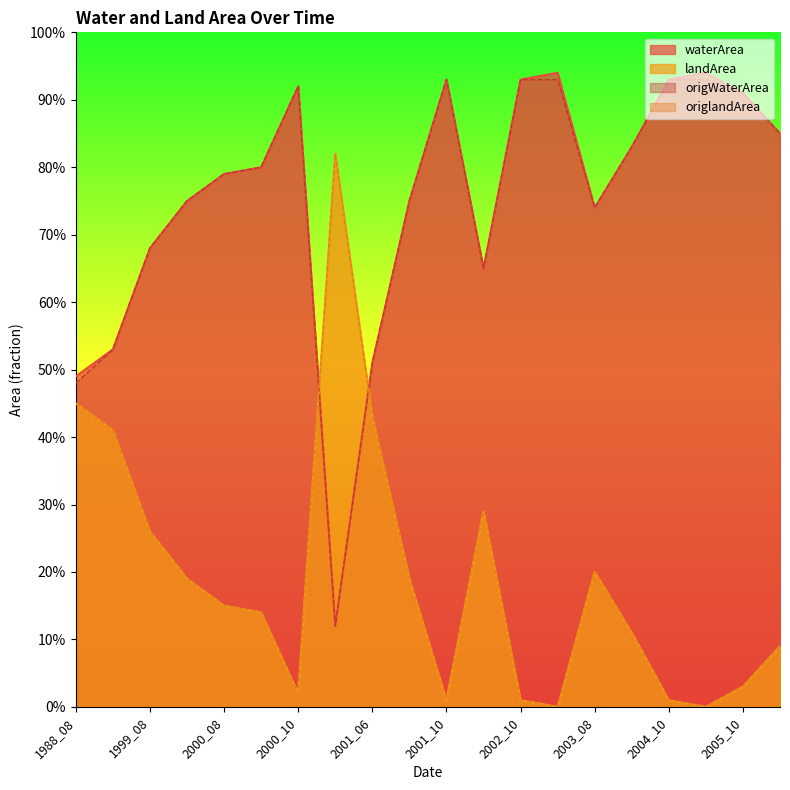

What is the average value of the origWaterArea series?

0.7